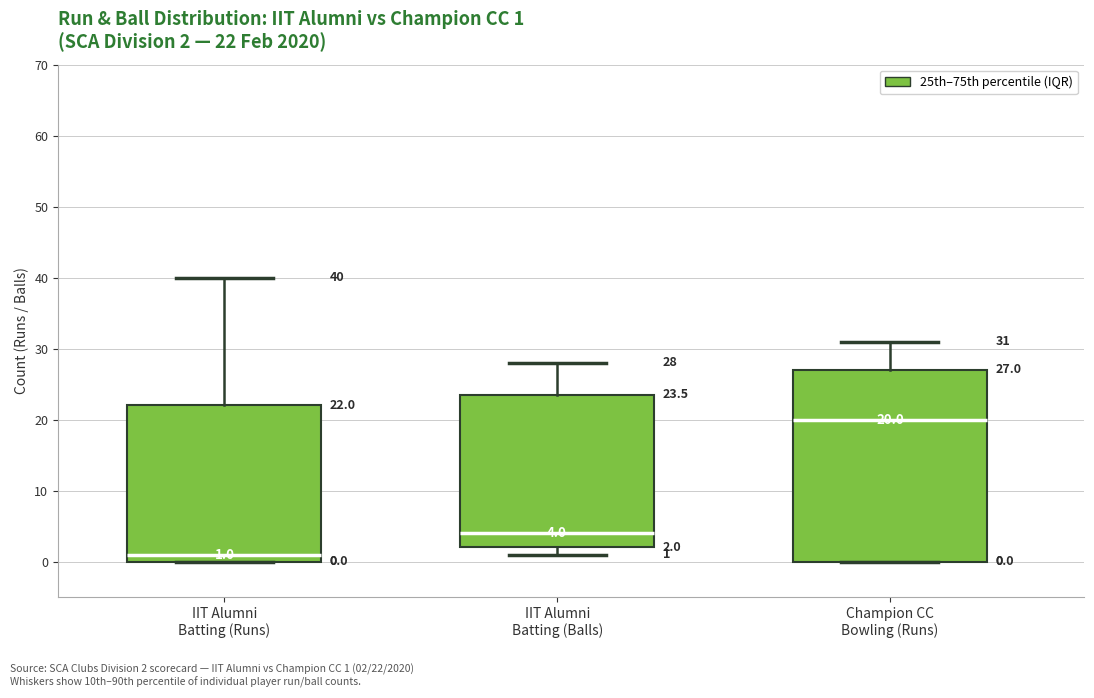

Comparing the boxes themselves (not the whiskers), which one is the tallest?

Champion CC Bowling (Runs)